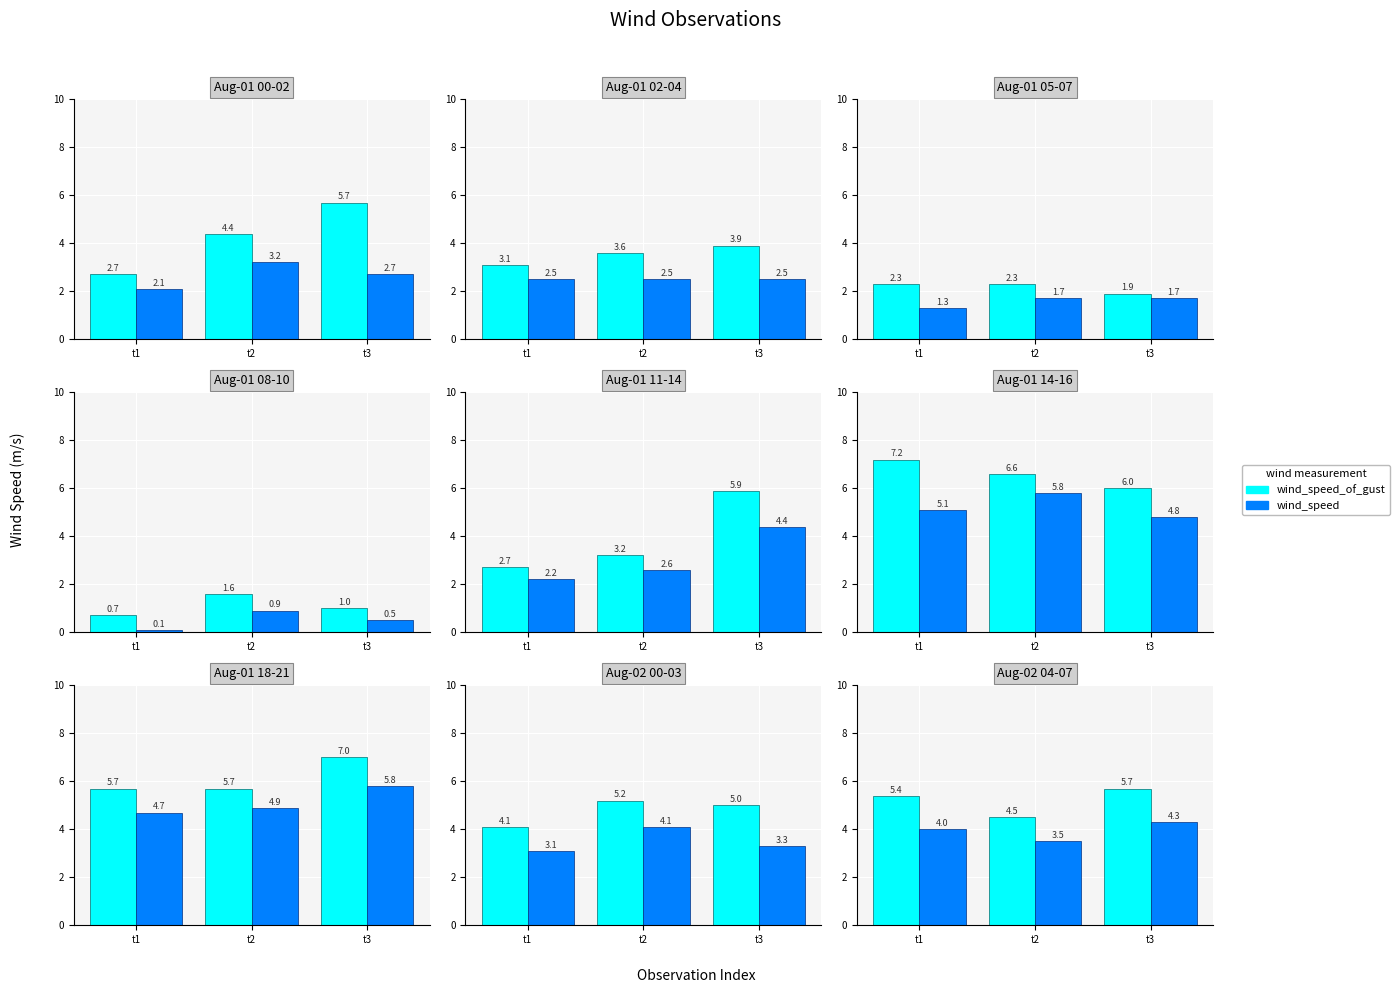

What is the total value across all series at t2?

8.0